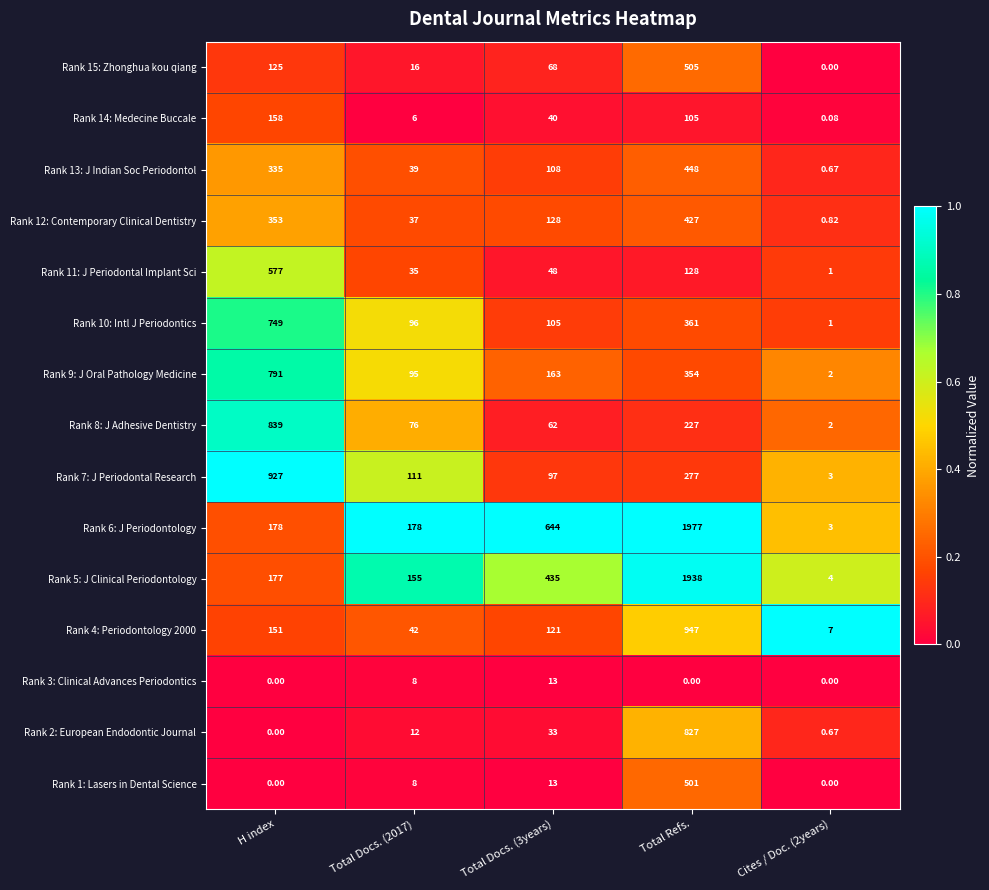

Which label corresponds to the largest value in the chart?

Total Refs.